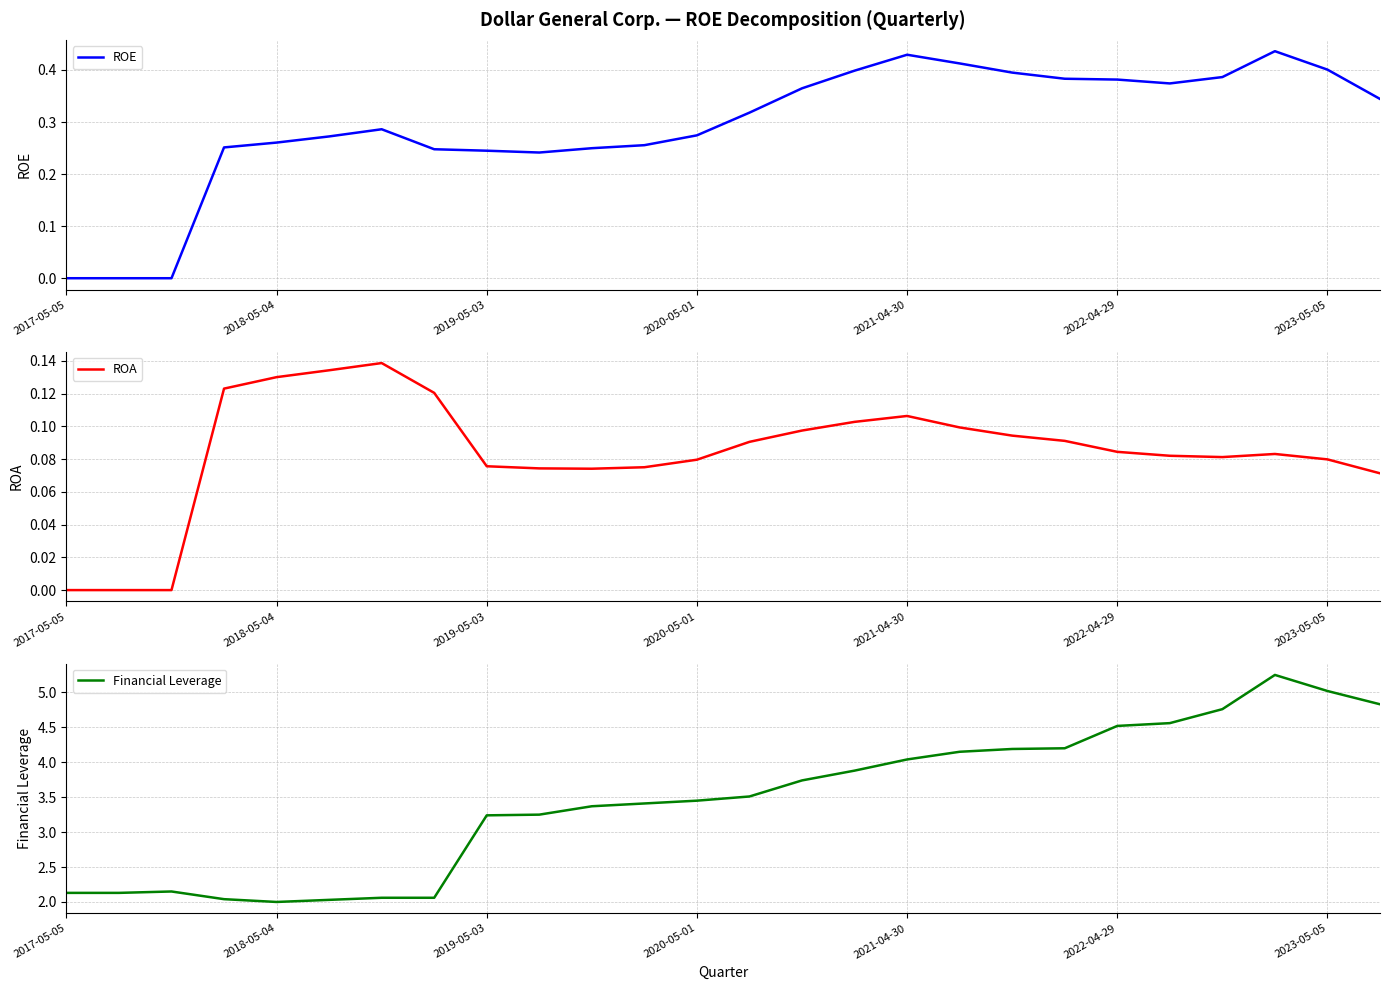

Which series changed the most between 8 and 25?

Financial Leverage